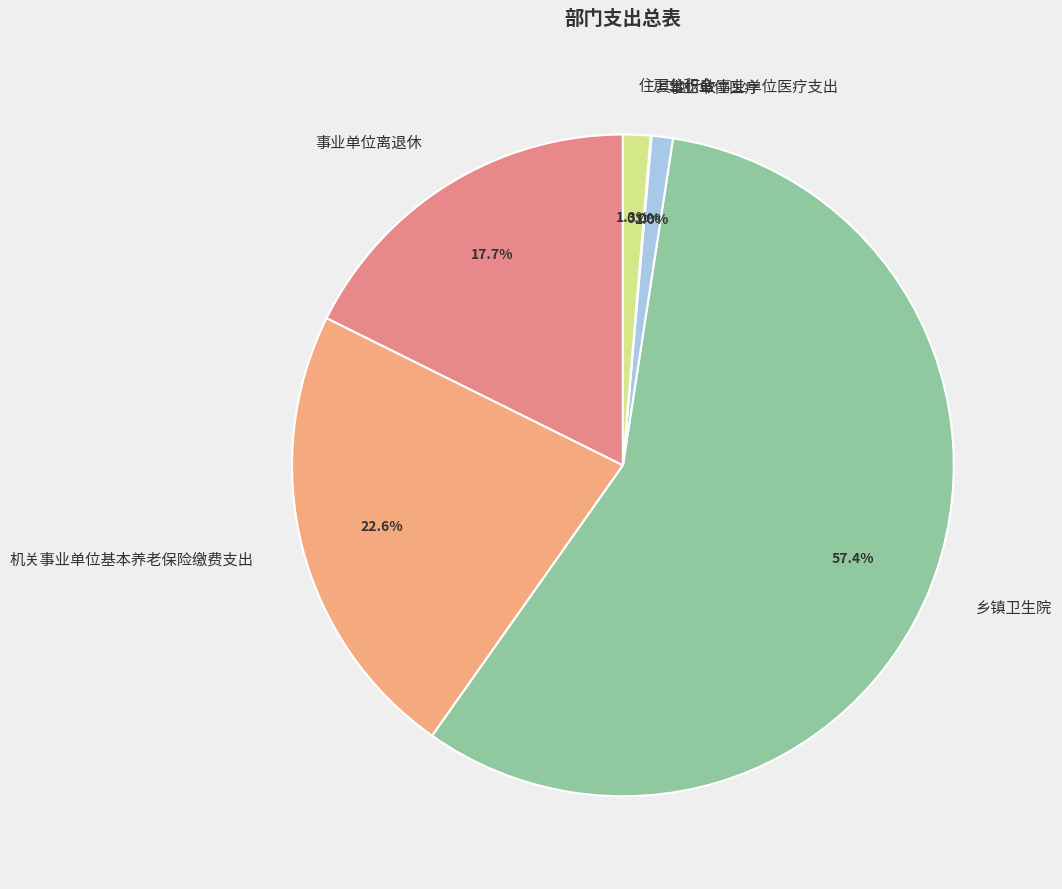

What percentage is NOT represented by 事业单位医疗?

99.0%